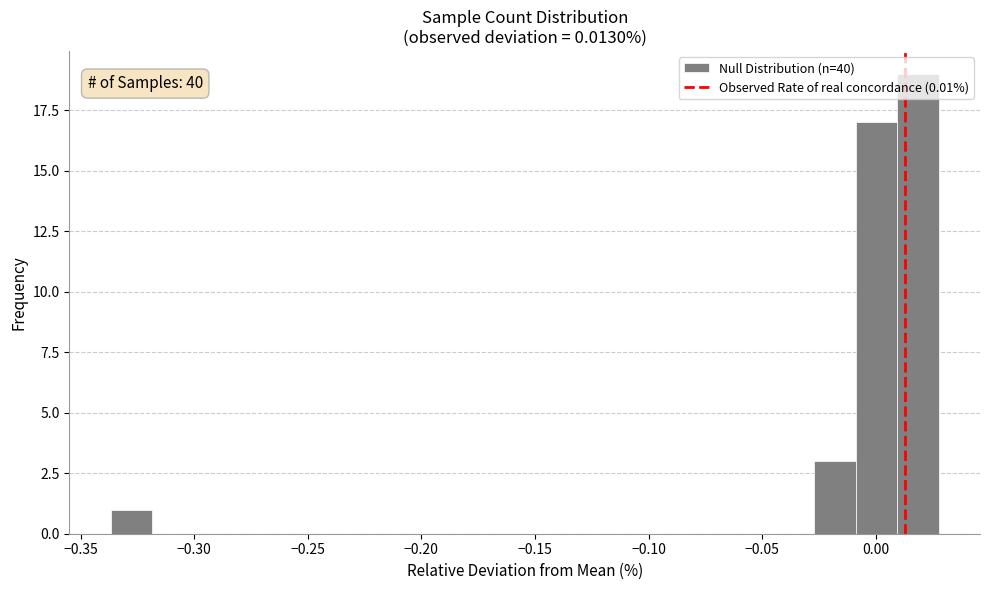

Around what value on the x-axis is the tallest bar? Give the approximate position of its centre, as read against the axis.

0.020